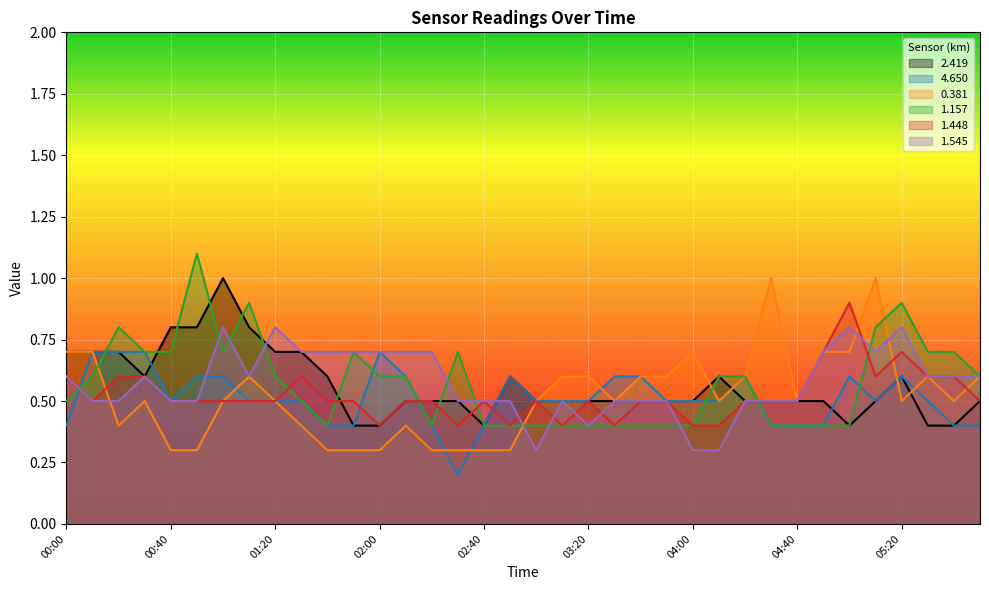

What is the sum of the 4.650 values at 03:50 and 04:00?

1.0